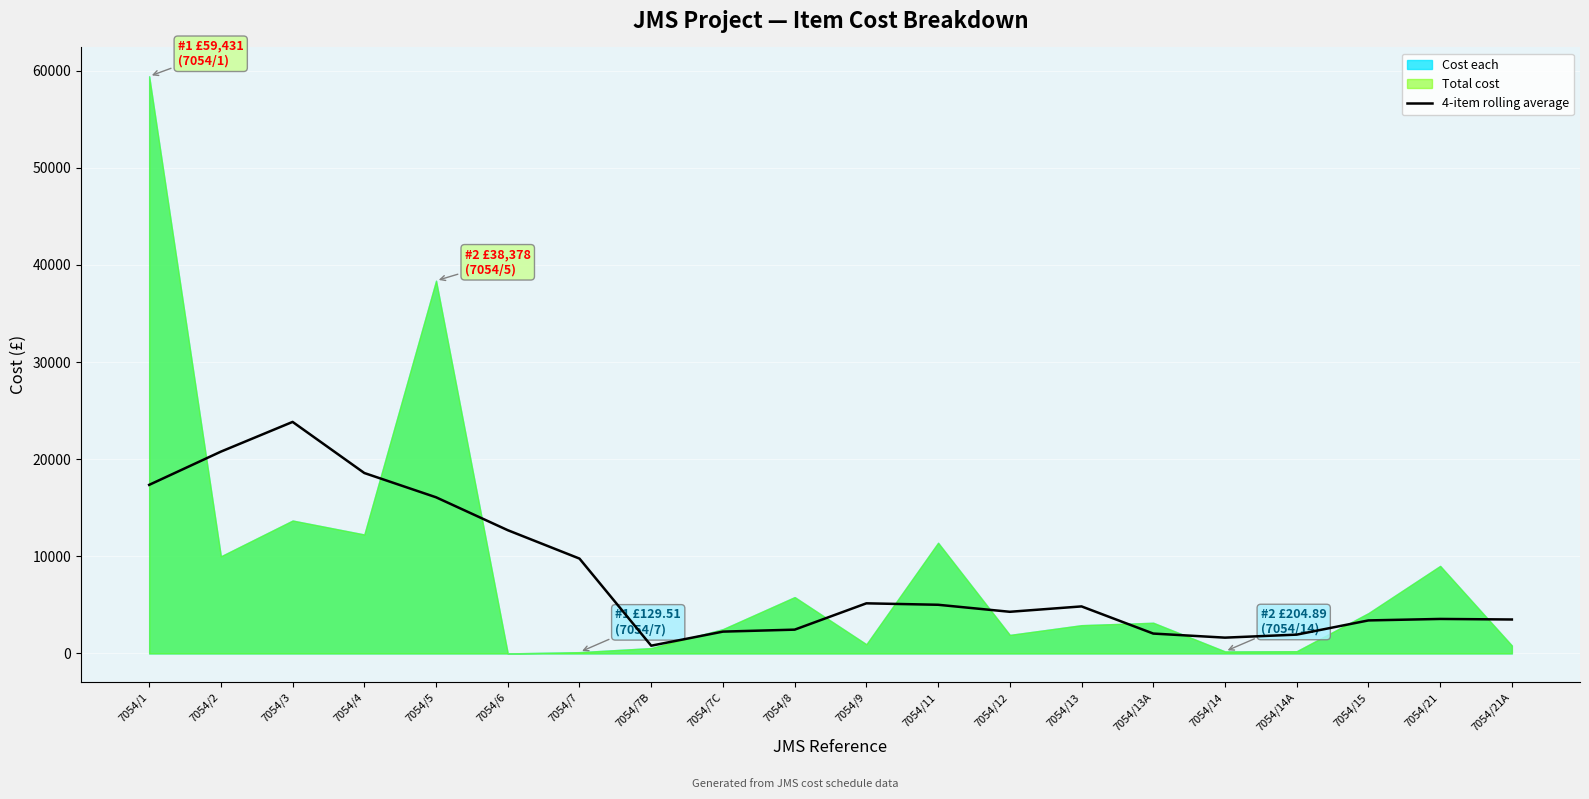

What is the label of the 10th point from the right?

7054/9